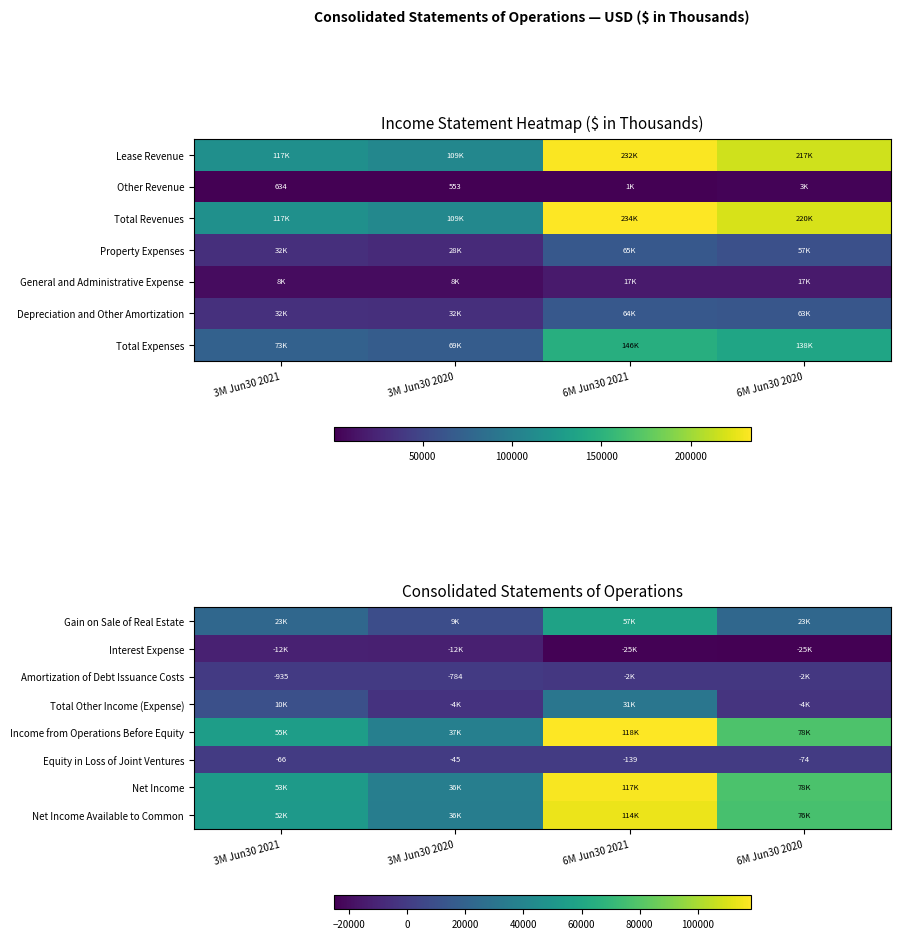

At which category does the chart reach its minimum across all series?

6M Jun30 2020